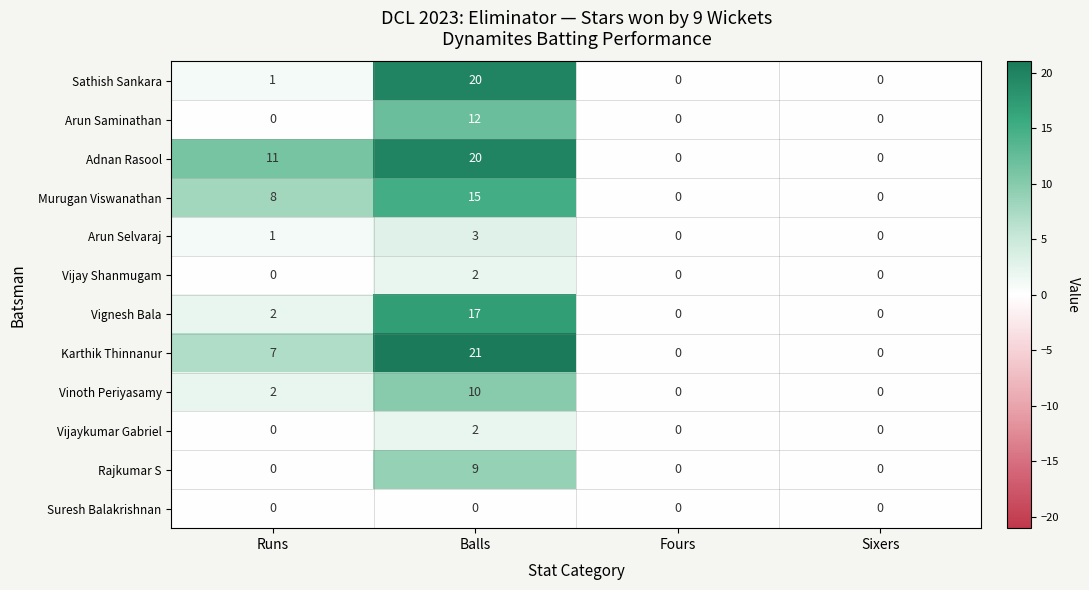

The value of Adnan Rasool at Runs is 11. True or false?

True